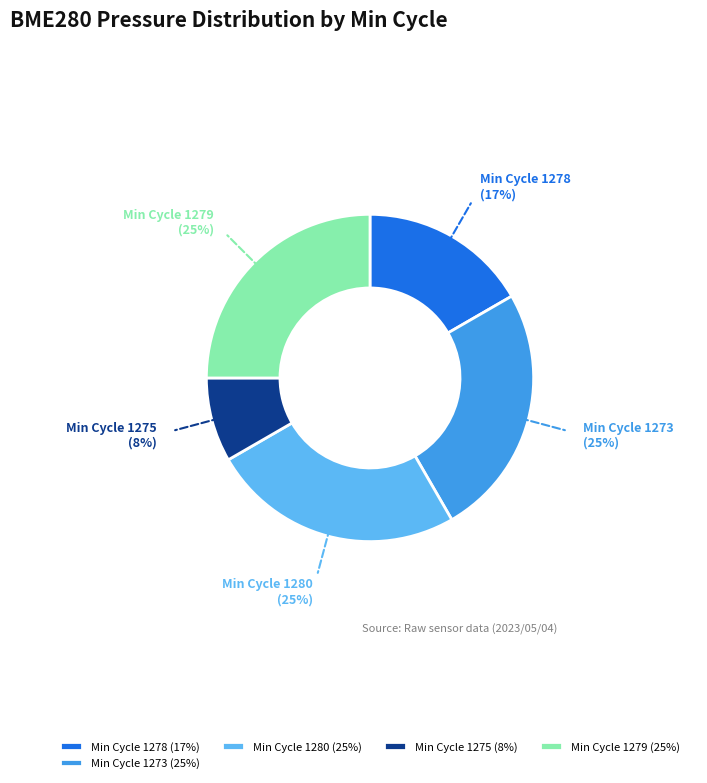

Combined, do Min Cycle 1278 and Min Cycle 1280 account for over 50%?

No